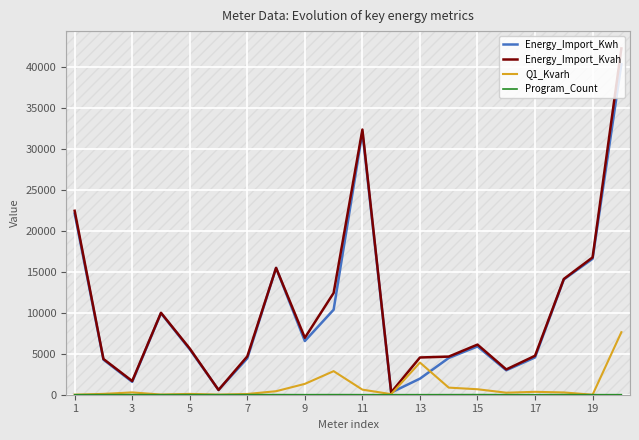

Rank the series at 15 from lowest to highest value.

Program_Count, Q1_Kvarh, Energy_Import_Kwh, Energy_Import_Kvah